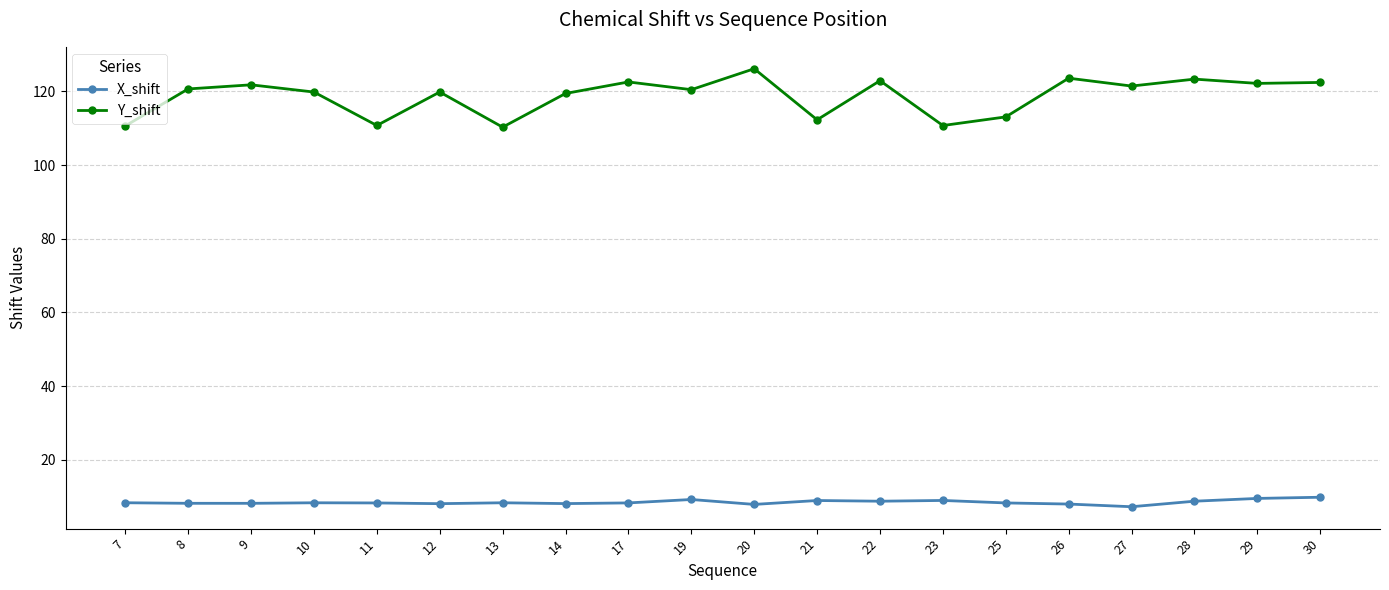

Between 17 and 23, which series saw the biggest shift?

Y_shift